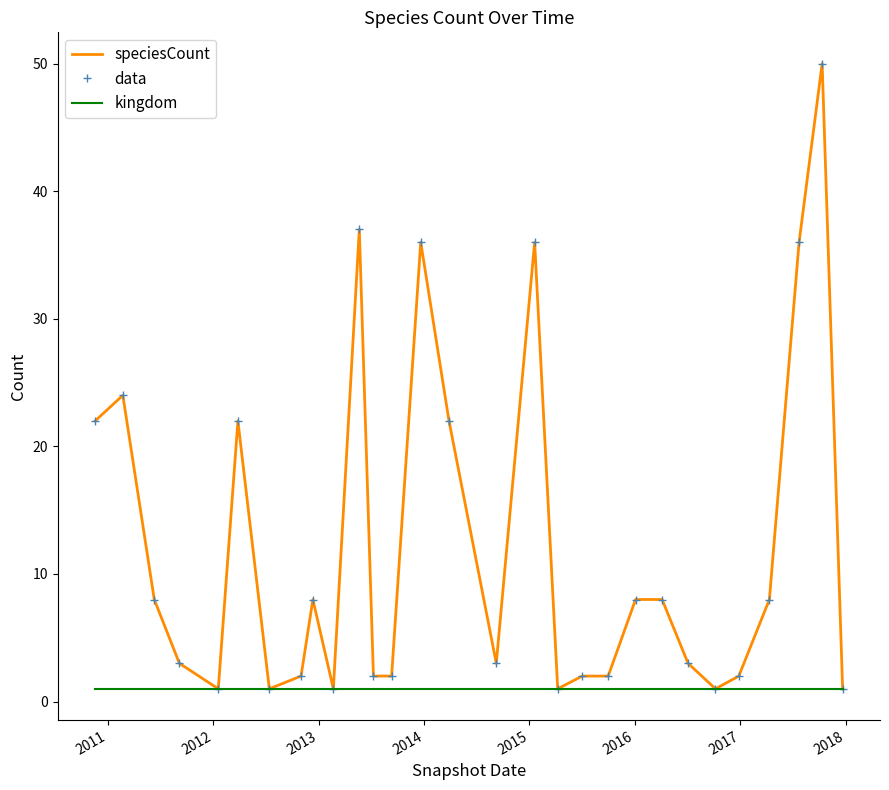

Which series has the largest total across all categories?

speciesCount